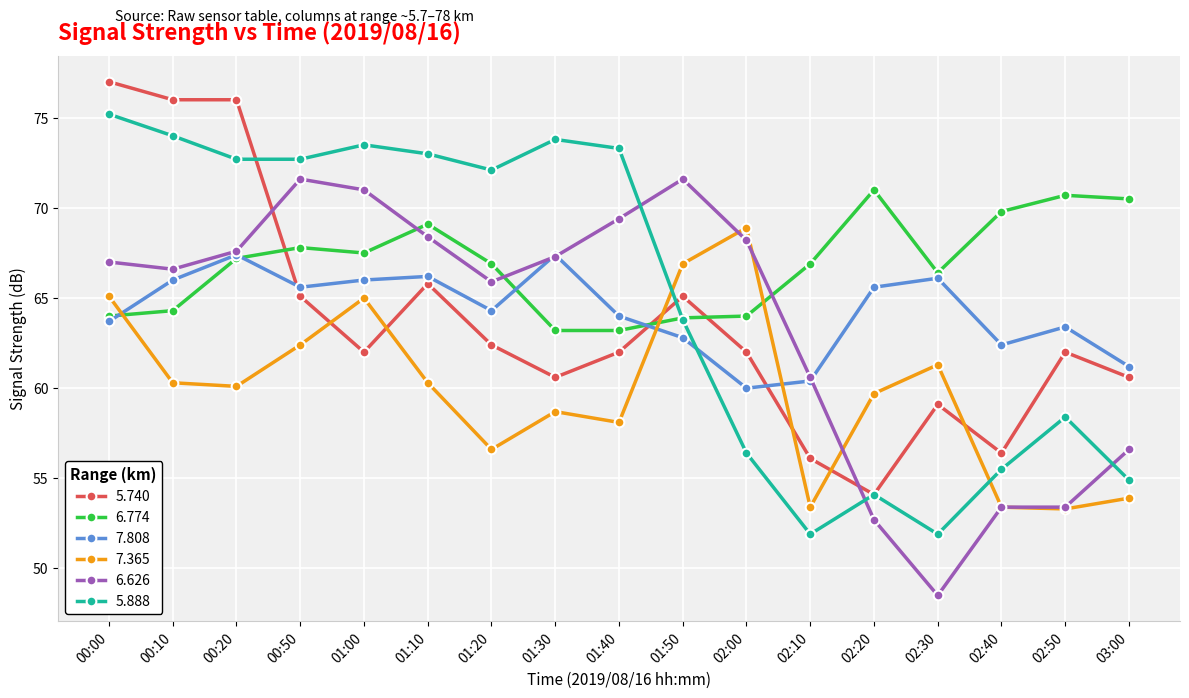

Is it true that 7.808 equals 102.9 at 01:40?

False